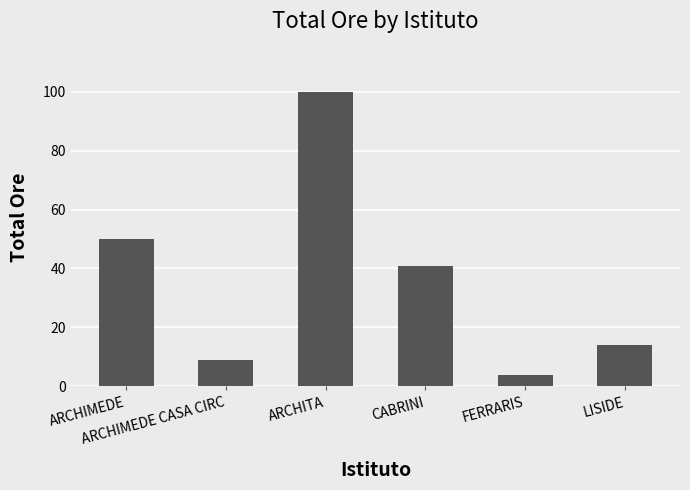

What is the change in value from ARCHIMEDE to ARCHIMEDE CASA CIRC?

-41